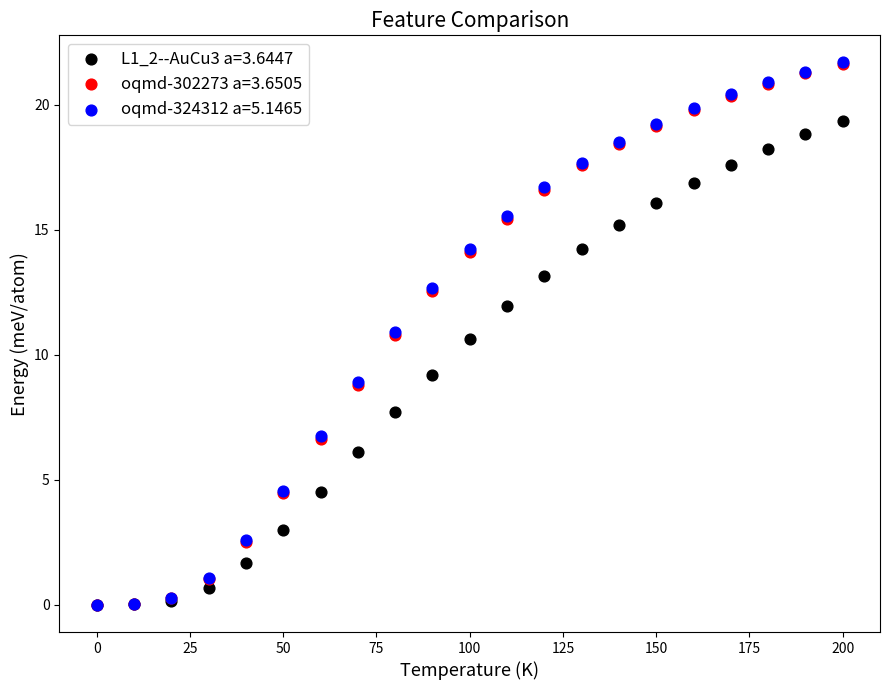

What are all the series names shown in the legend?

L1_2--AuCu3 a=3.6447, oqmd-302273 a=3.6505, oqmd-324312 a=5.1465